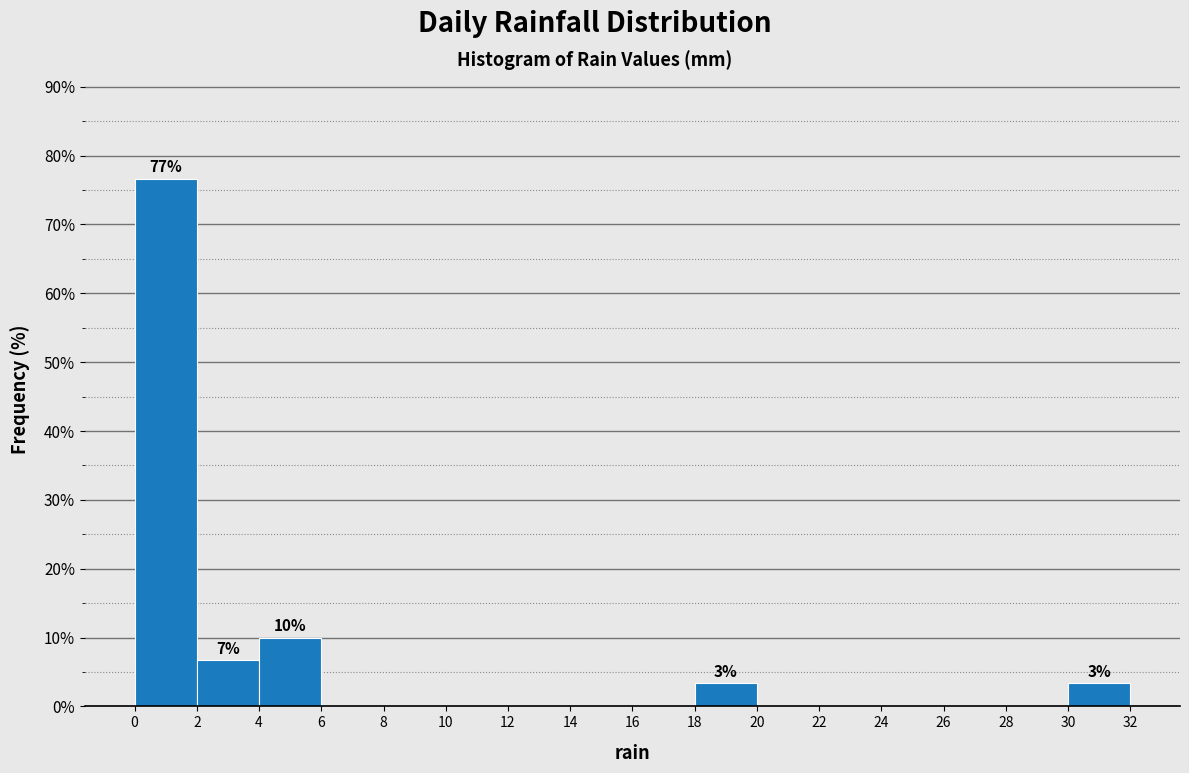

Over which range of the x-axis is the bar tallest?

0 to 2